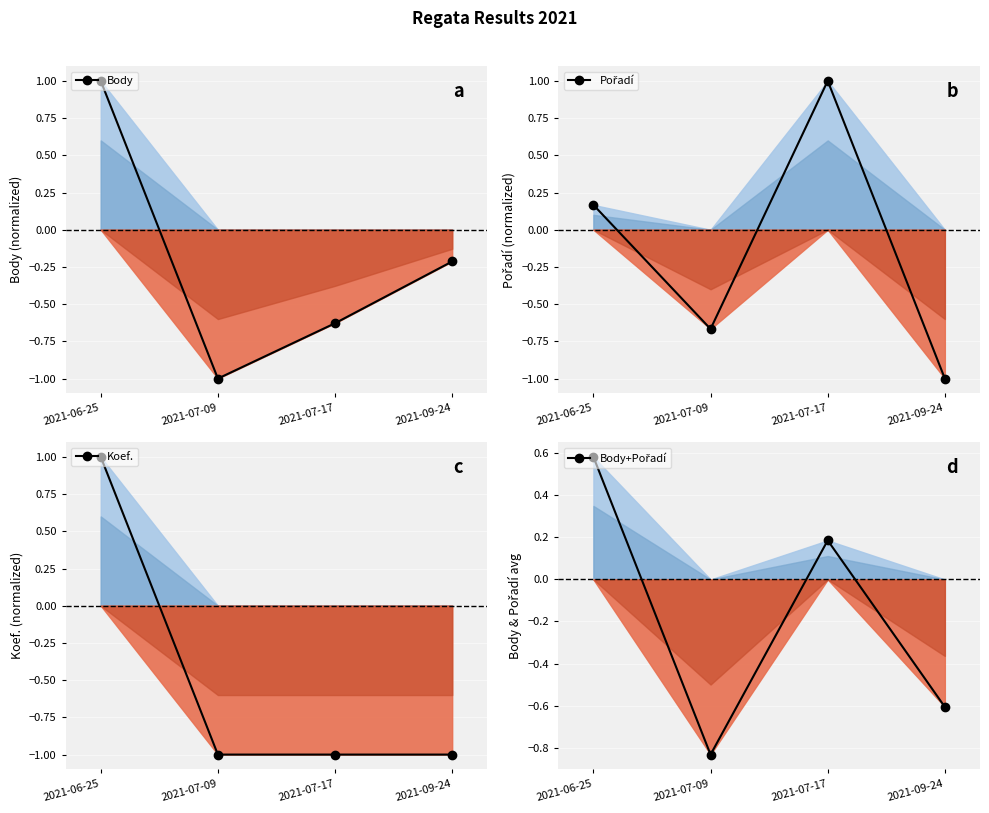

At which label does Pořadí first exceed 0?

2021-06-25